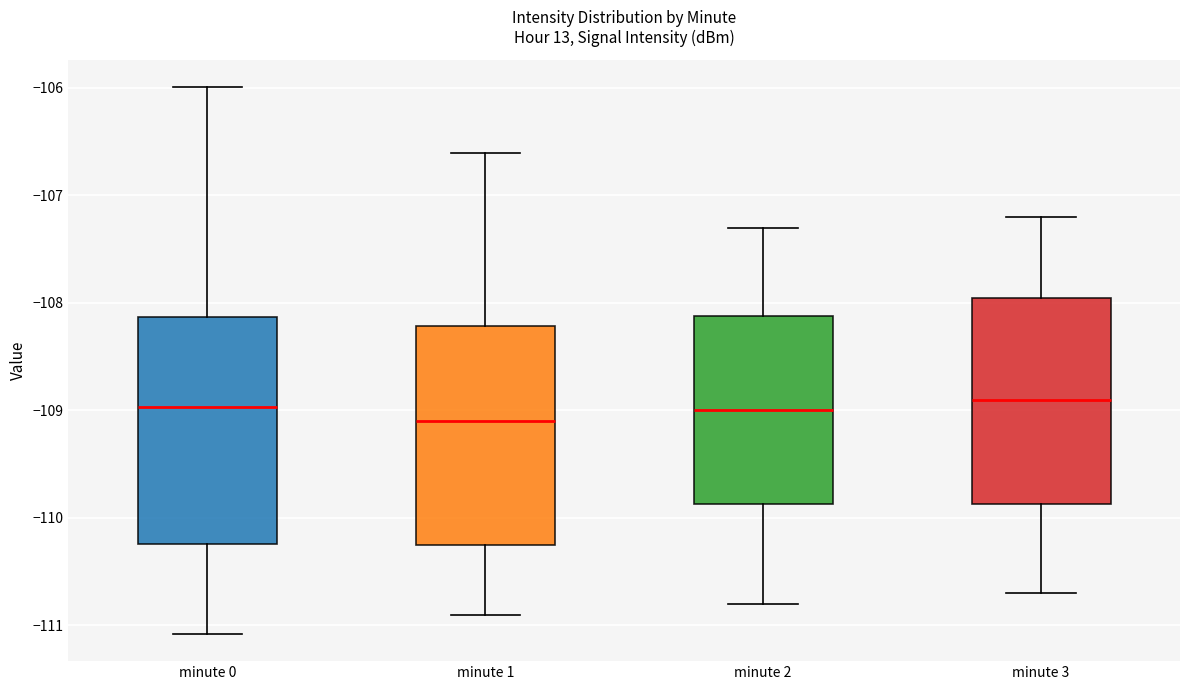

Where does the upper whisker of the box for minute 3 end on the y-axis? The values are not printed on the chart, so give them approximately, as read against the axis.

-107.2